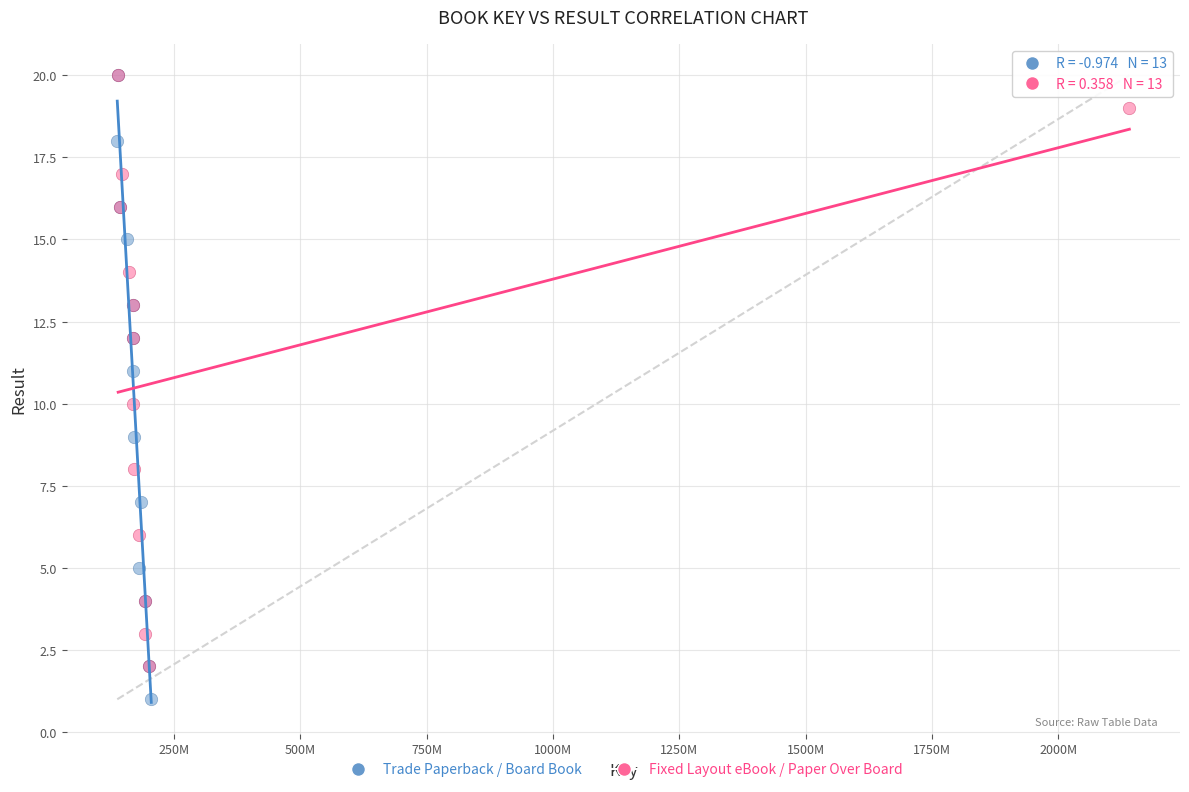

Which series has the largest Y range (max minus min)?

Trade Paperback / Board Book